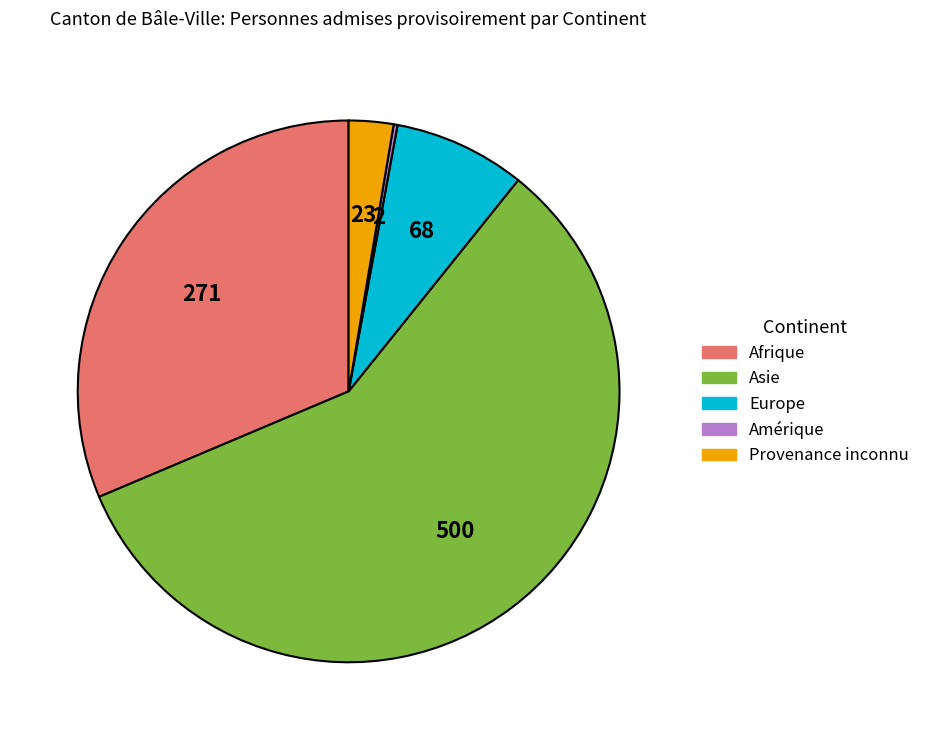

True or false: Afrique accounts for 31% of the total.

True